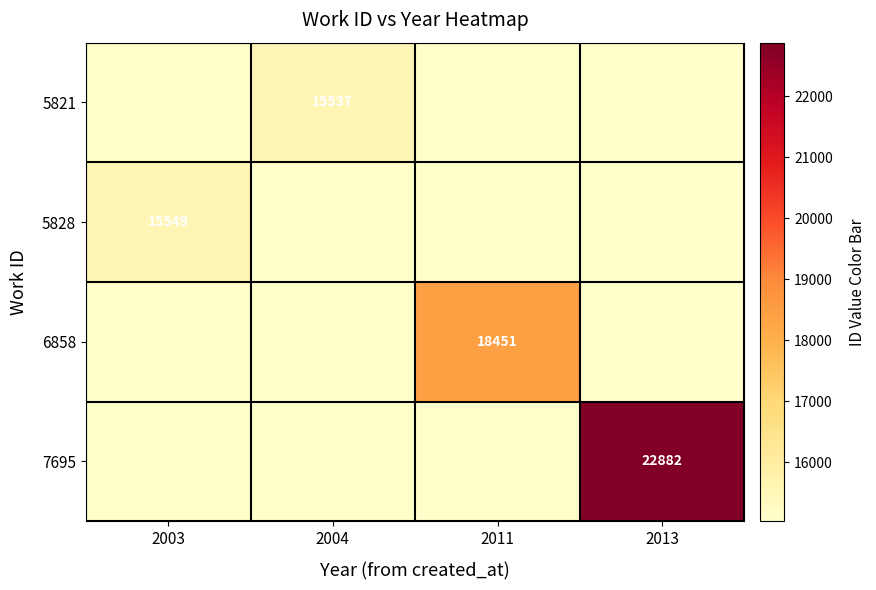

The value of 6858 at 2011 is 6510. True or false?

False